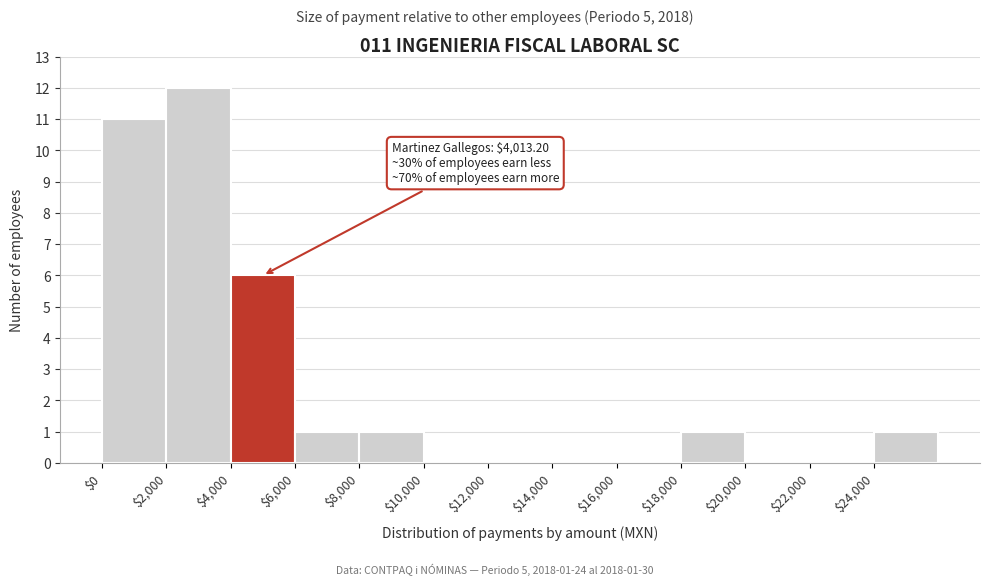

Which range on the x-axis has the tallest bar?

2000 to 4000